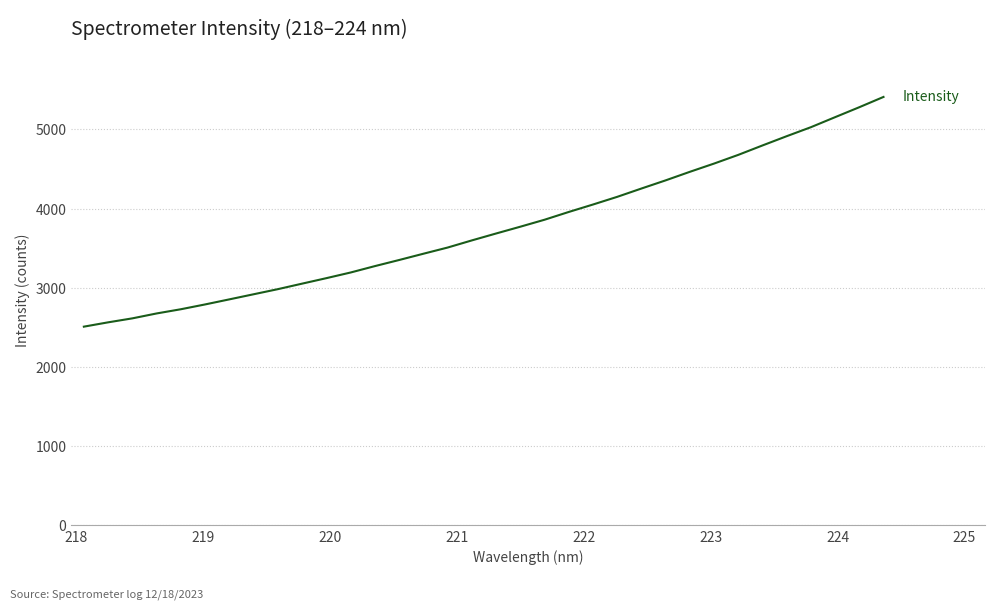

What is the minimum value shown in the chart?

2508.9